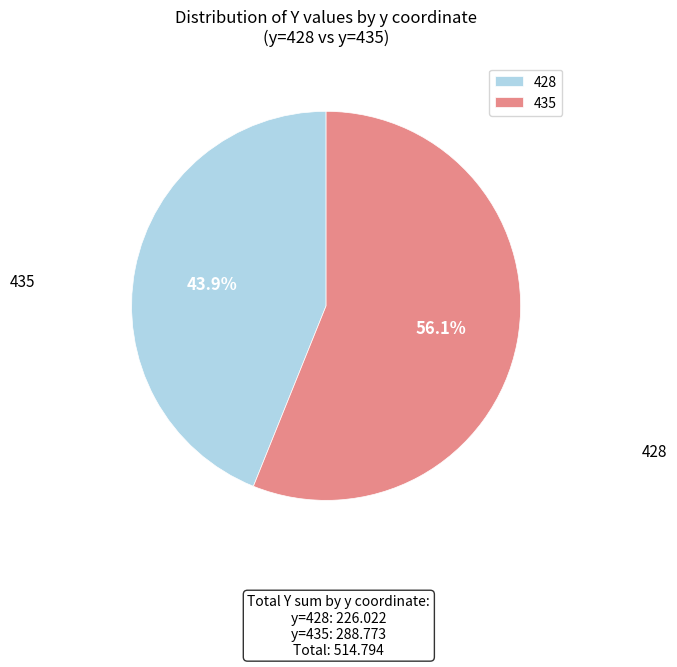

Which category accounts for the majority?

435